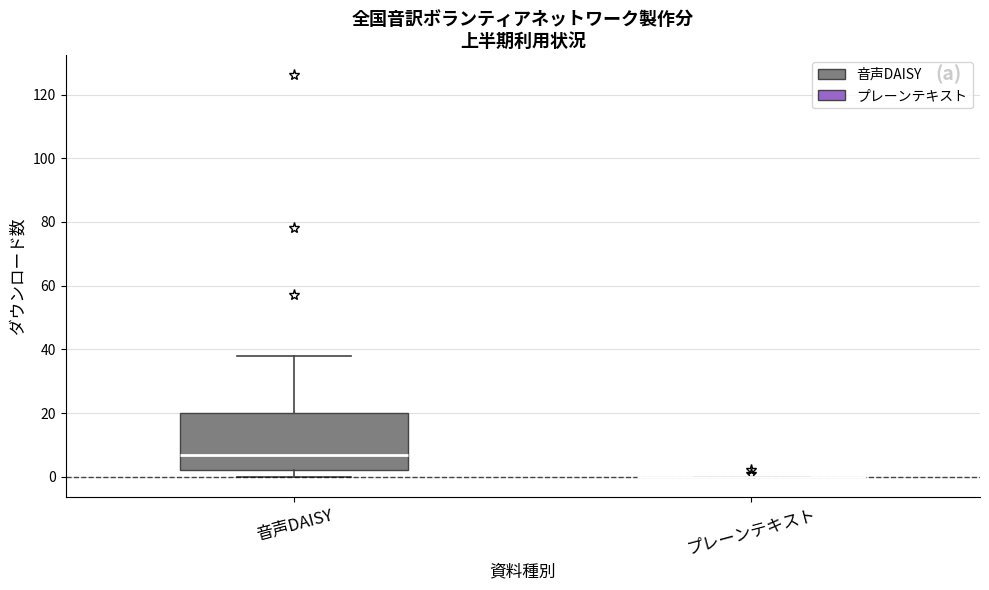

Where does the median line of the box for 音声DAISY sit on the y-axis? The values are not printed on the chart, so give them approximately, as read against the axis.

8